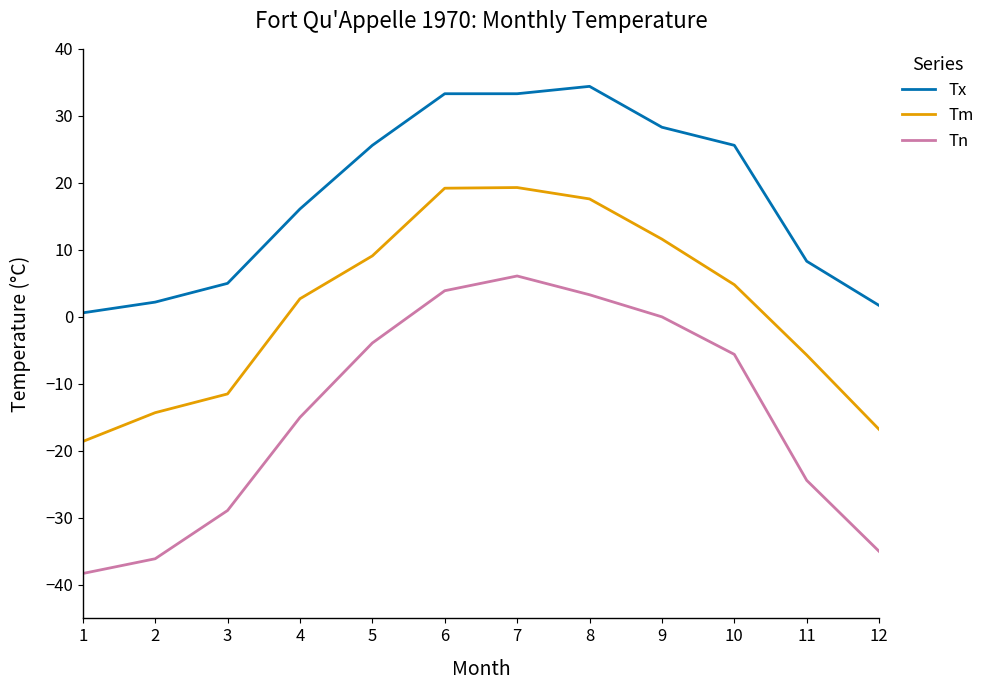

Does the chart have visible grid lines?

No